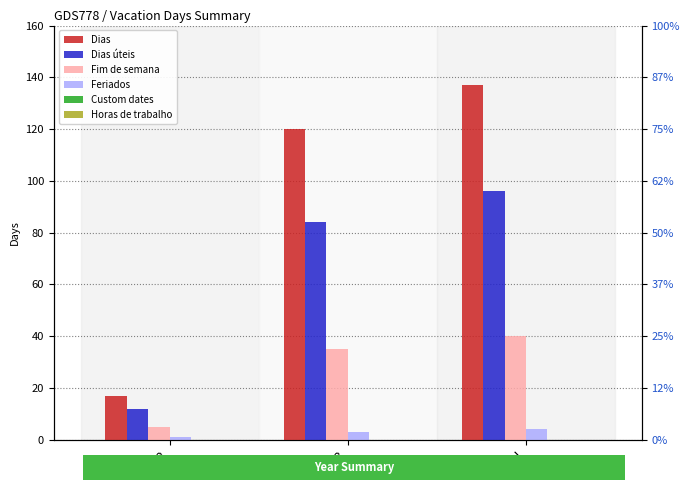

Reading right to left, extract all data points from this chart.

Dias: Total=137	2023=120	2022=17
Dias úteis: Total=96	2023=84	2022=12
Fim de semana: Total=40	2023=35	2022=5
Feriados: Total=4	2023=3	2022=1
Custom dates: Total=0	2023=0	2022=0
Horas de trabalho: Total=0	2023=0	2022=0